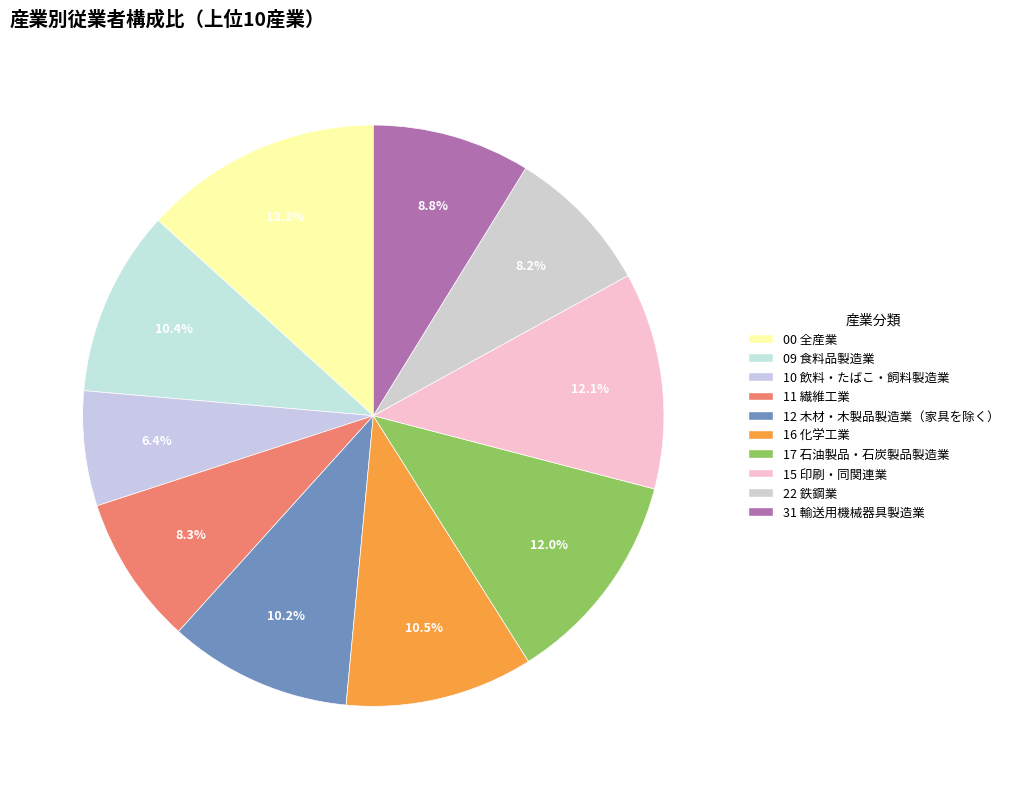

Does 09 食料品製造業 account for over 50% of the chart?

No